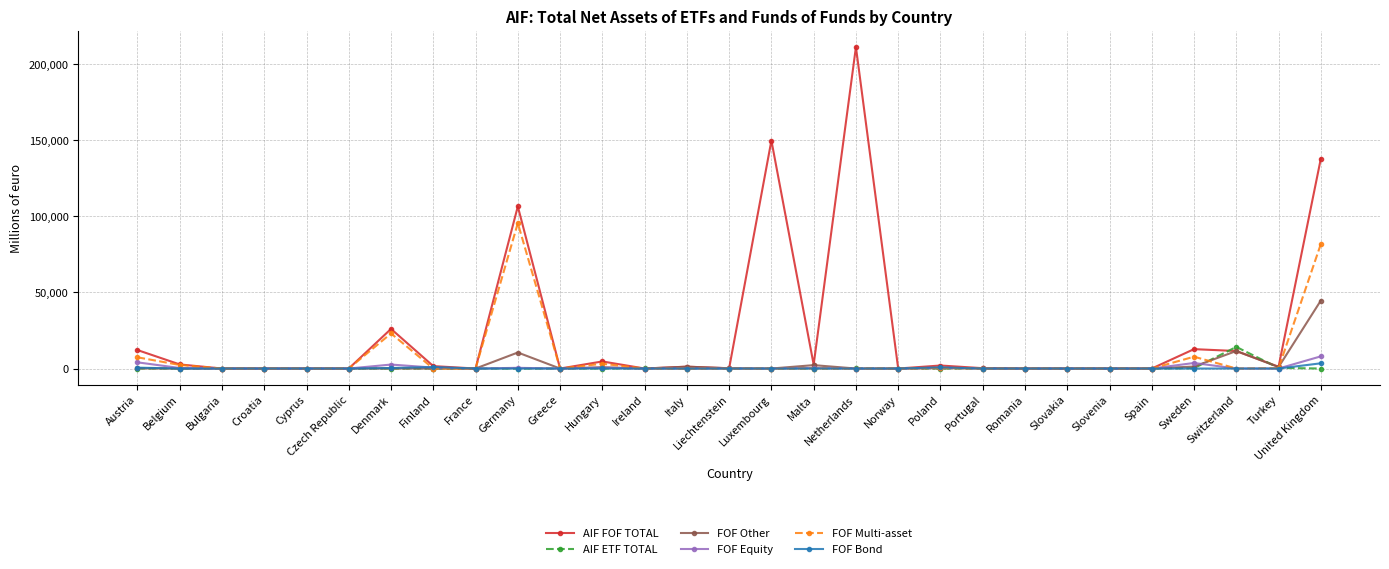

What are all the series names shown in the legend?

AIF FOF TOTAL, AIF ETF TOTAL, FOF Other, FOF Equity, FOF Multi-asset, FOF Bond